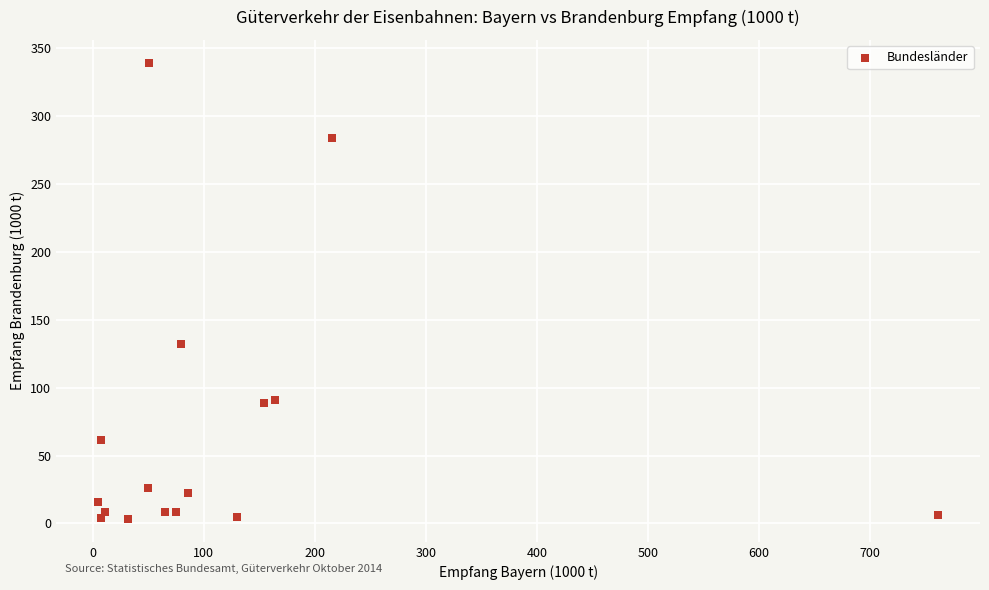

What is the range of Y values (max minus min)?

336.0